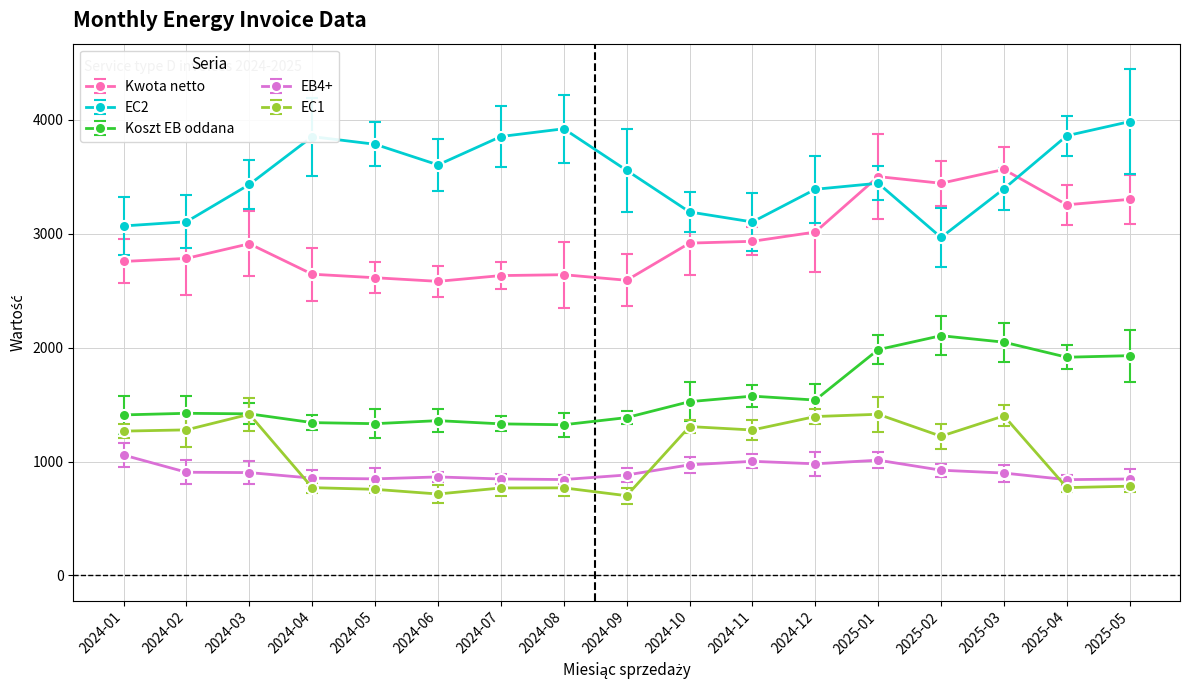

Does the chart display data point markers on the line(s)?

Yes